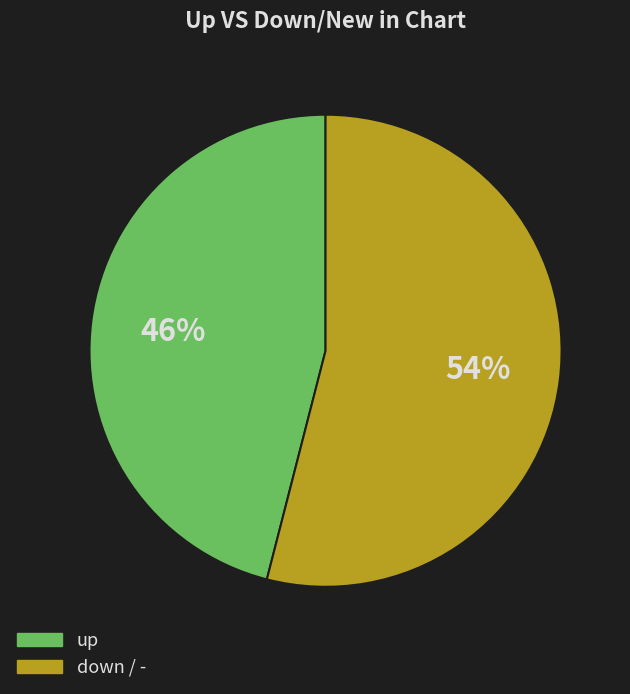

Is there any slice that represents more than half of the pie?

Yes